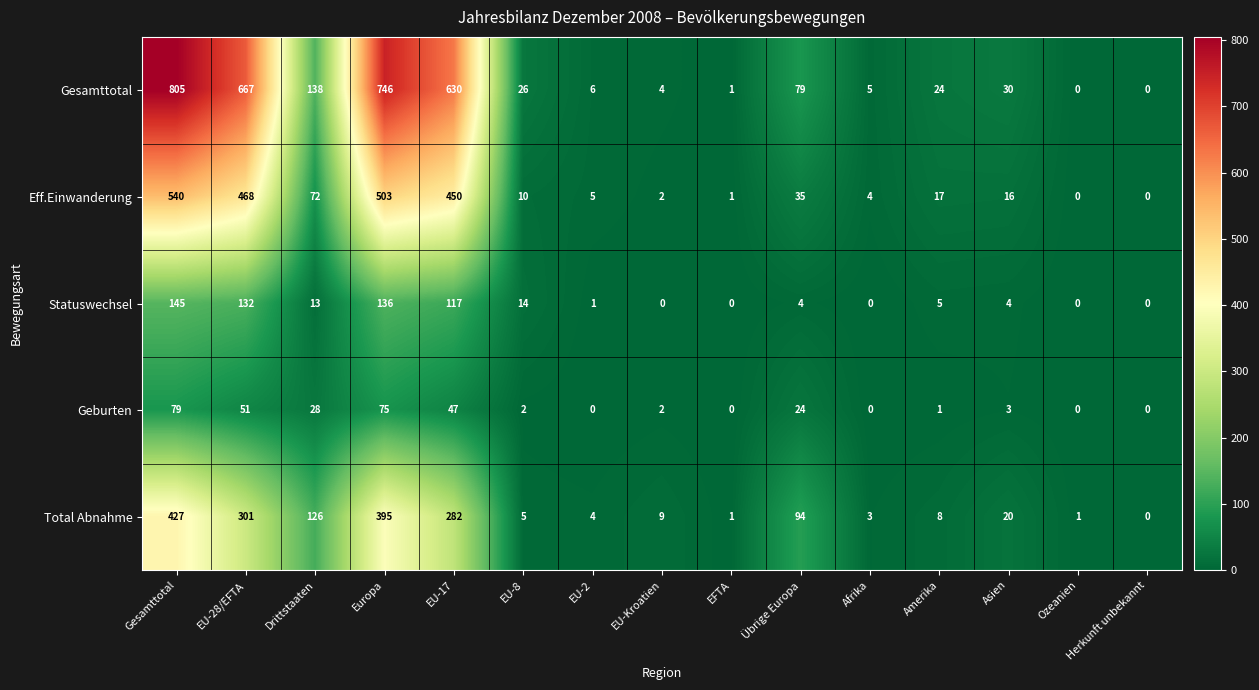

Which label corresponds to the largest value in the chart?

Gesamttotal